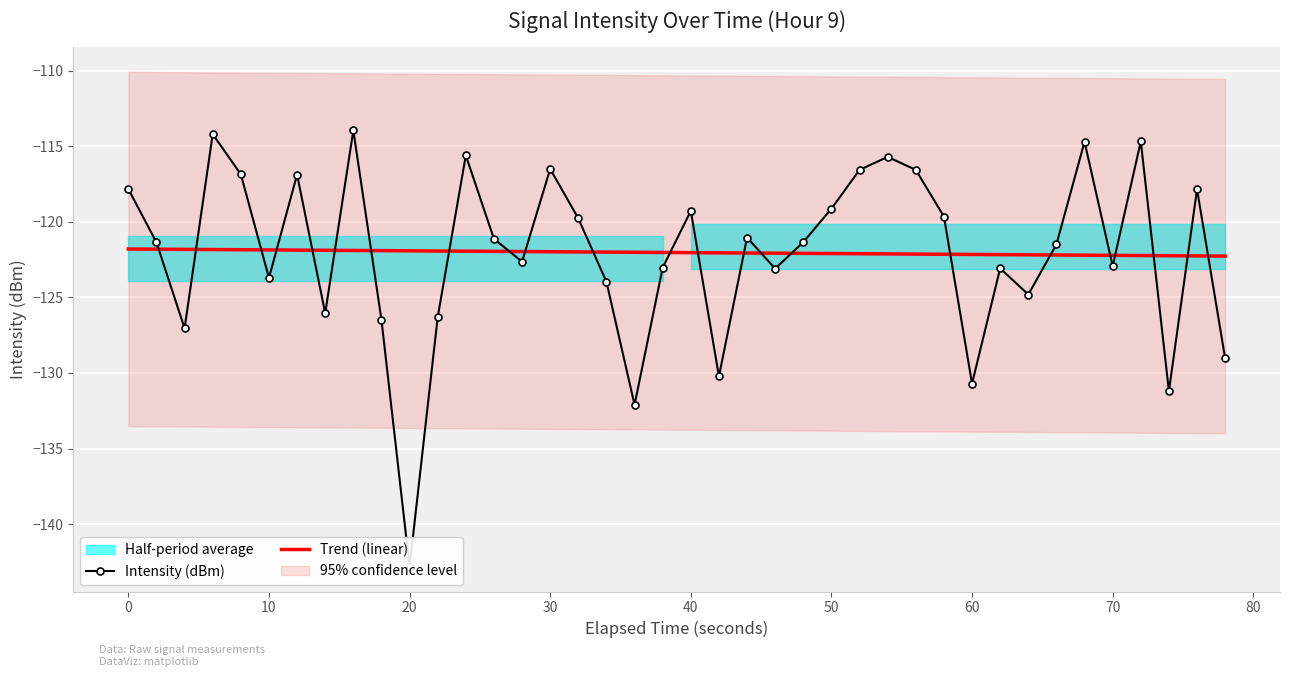

True or false: Trend (linear) and Intensity (dBm) intersect in this chart.

True